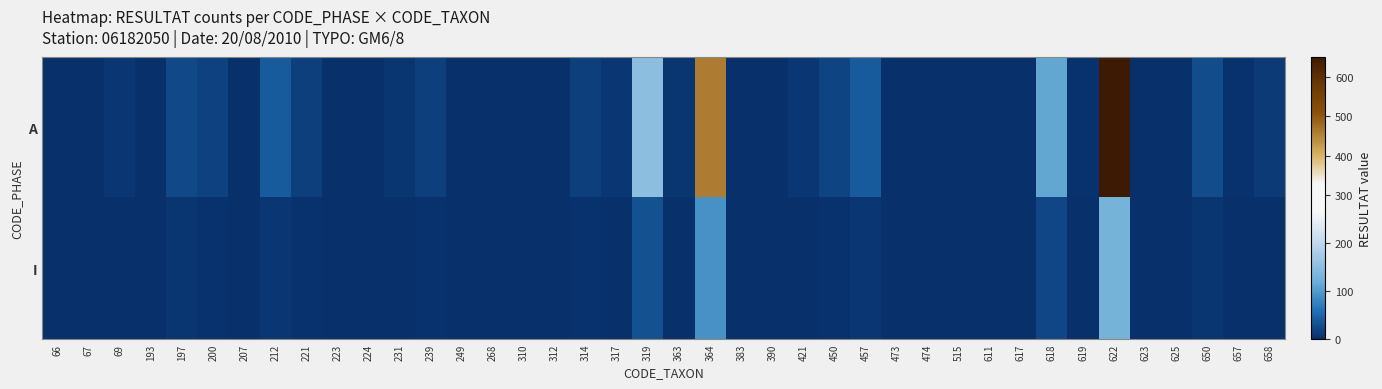

What is the difference between the highest and lowest values at 363?

4